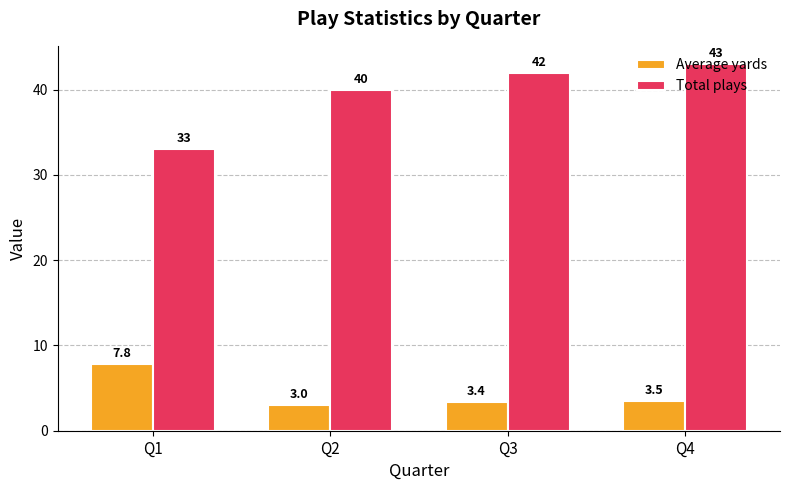

The value of Total plays at Q1 is 18.1. True or false?

False